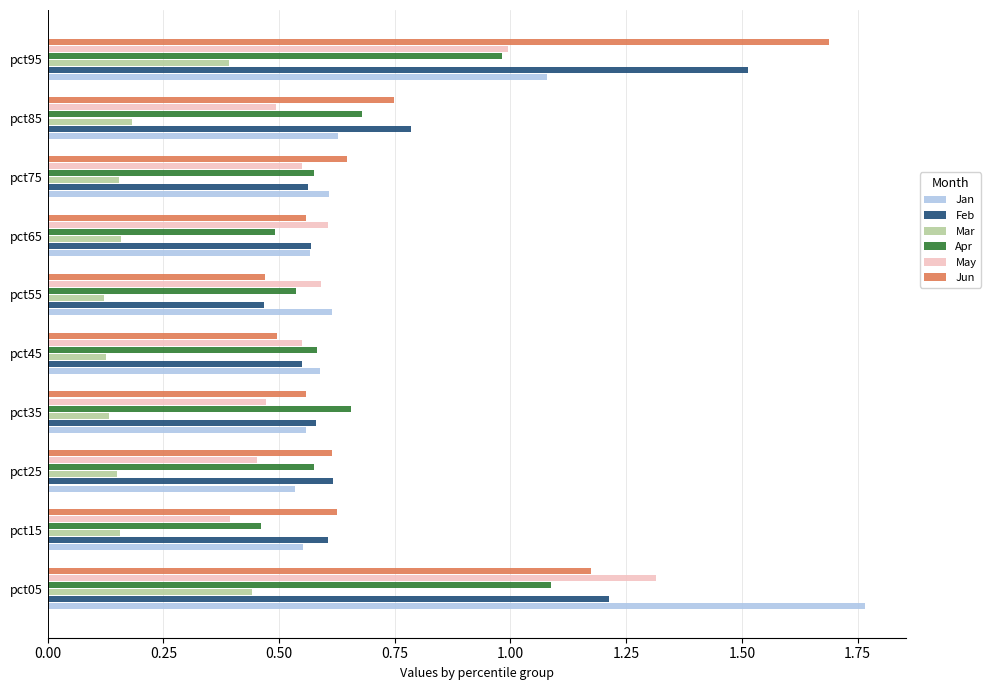

Between pct35 and pct85, which series saw the biggest shift?

Feb